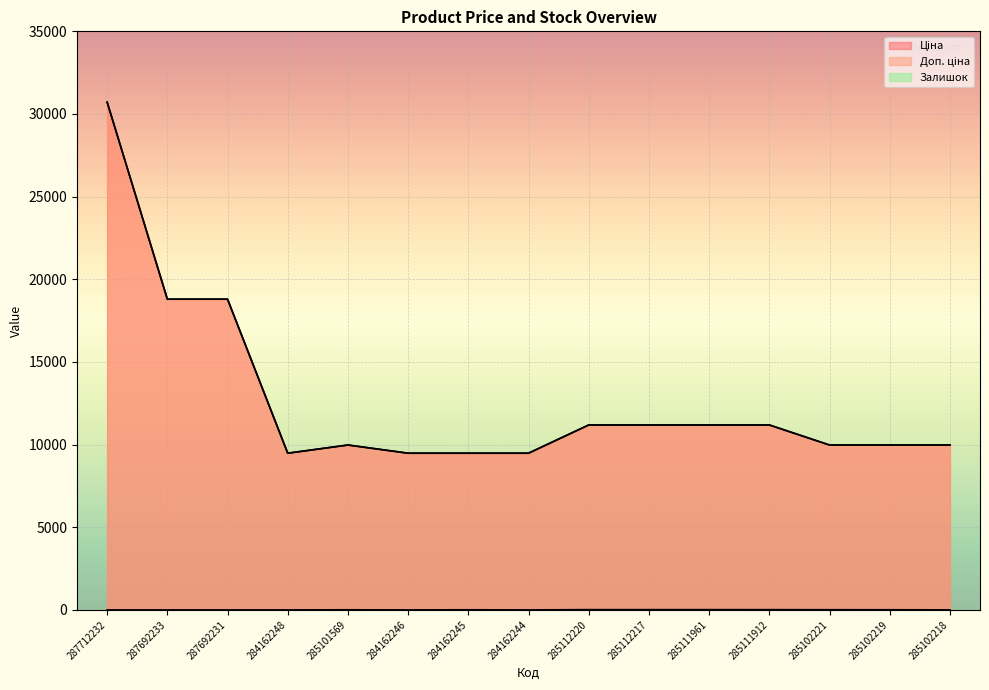

How many lines are shown in the chart?

3